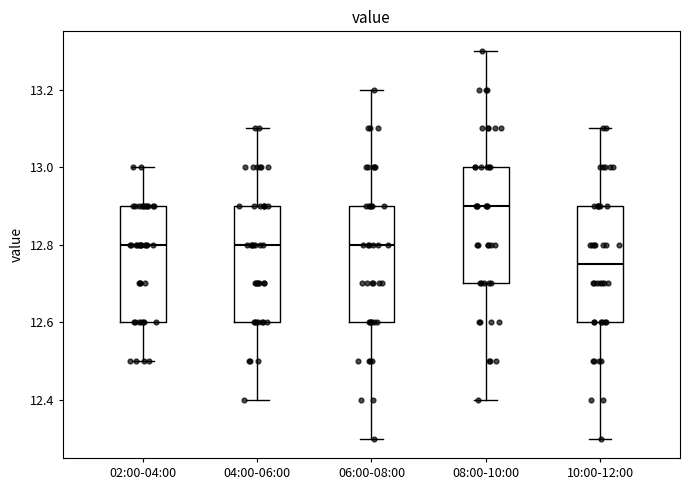

Reading left to right, read every box against the y-axis: the position of its median line, the range the box covers, and the ends of its whiskers. The values are not printed on the chart, so give them approximately, as read against the axis.

02:00-04:00: median 12.80, box 12.60 to 12.90, whiskers 12.50 to 13.00
04:00-06:00: median 12.80, box 12.60 to 12.90, whiskers 12.40 to 13.10
06:00-08:00: median 12.80, box 12.60 to 12.90, whiskers 12.30 to 13.20
08:00-10:00: median 12.90, box 12.70 to 13.00, whiskers 12.40 to 13.30
10:00-12:00: median 12.76, box 12.60 to 12.90, whiskers 12.30 to 13.10